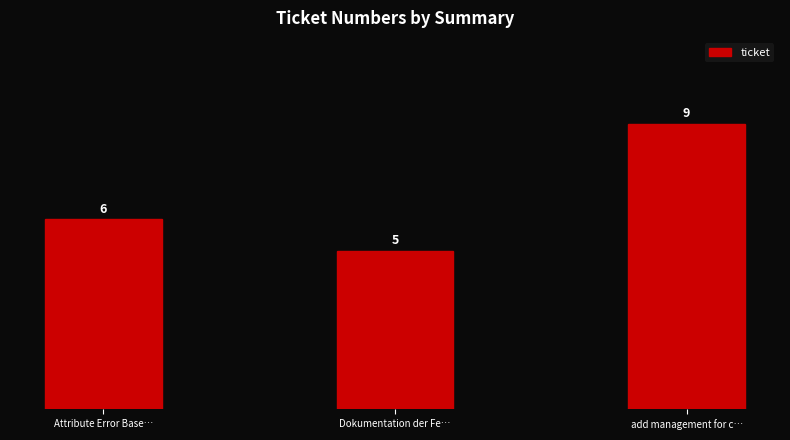

Between Dokumentation der Fe… and Attribute Error Base…, which is larger?

Attribute Error Base…